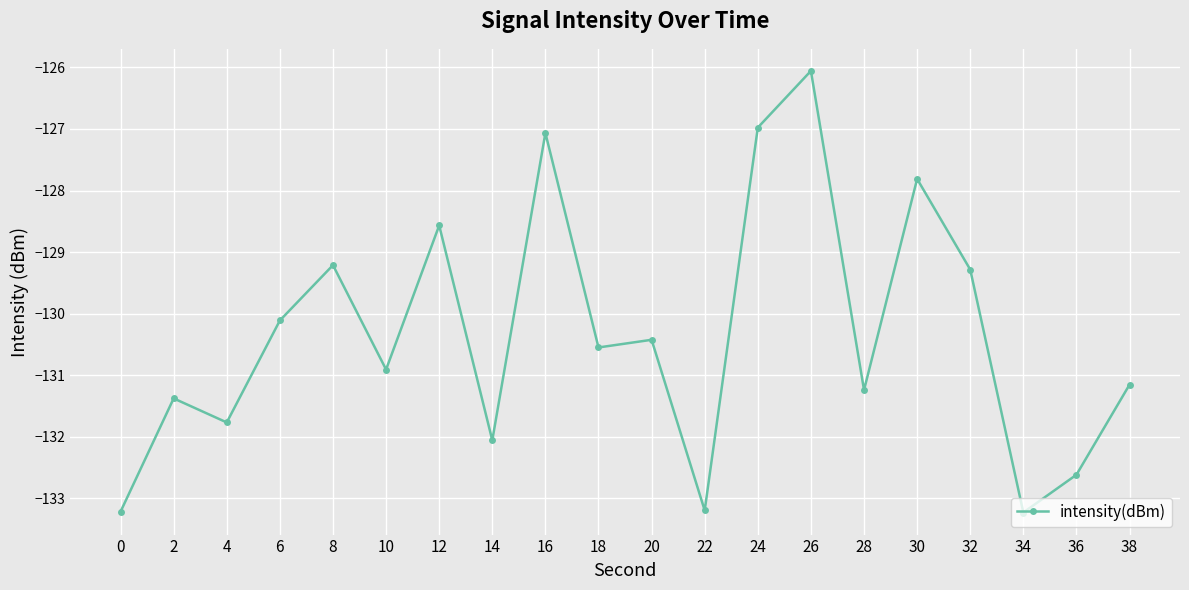

True or false: the data shows -131.8 at 4.

True